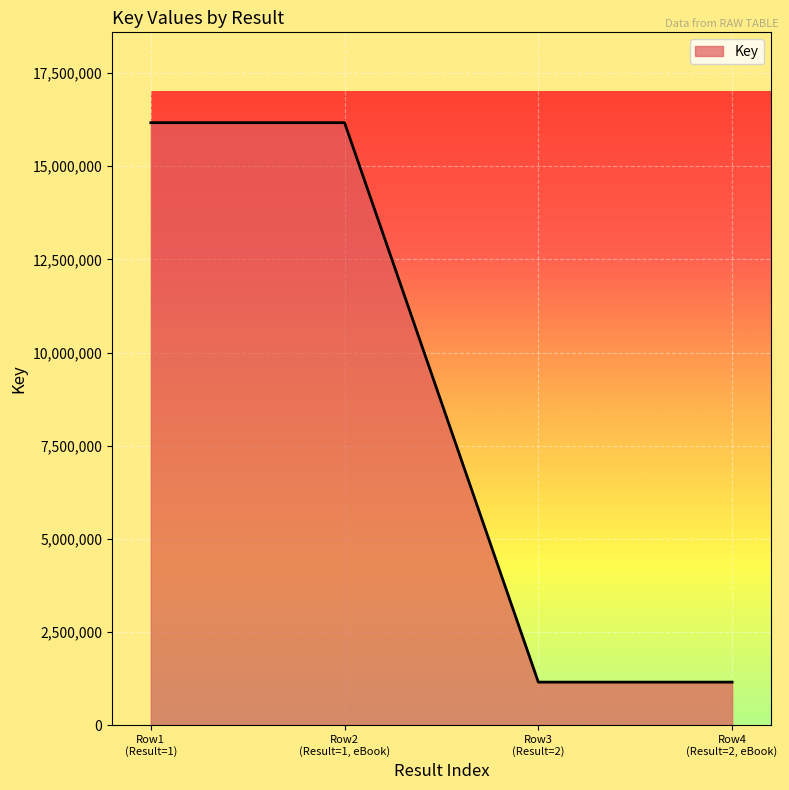

What is the maximum value shown in the chart?

16168986